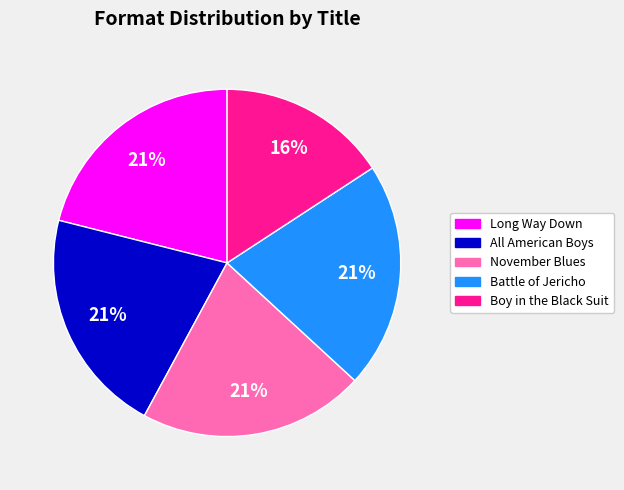

Which category has the smallest portion of the pie?

Boy in the Black Suit